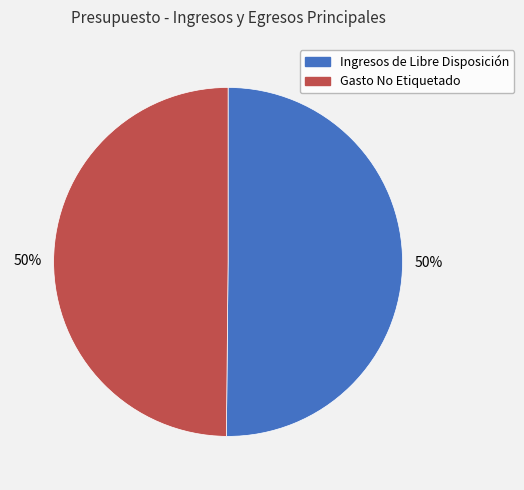

What is the ratio of the value at Gasto No Etiquetado to the value at Ingresos de Libre Disposición?

1.0